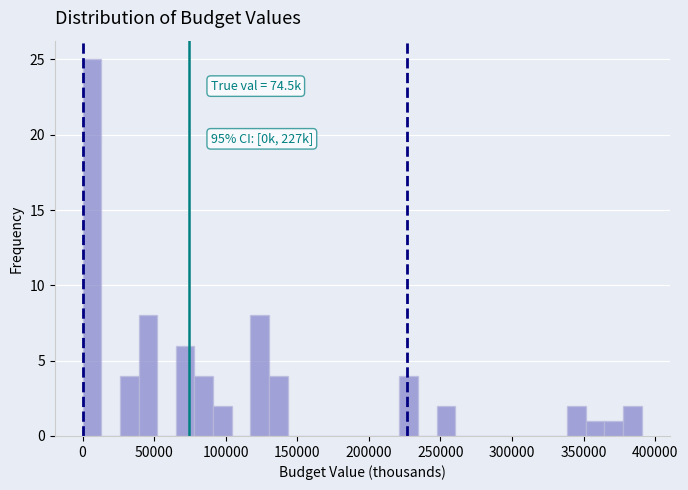

Read against the x-axis, roughly where is the centre of the tallest bar?

5000